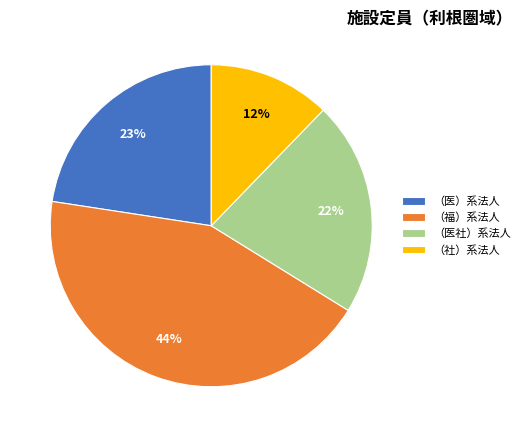

Do （医）系法人 and （福）系法人 together represent more than half of the pie?

Yes